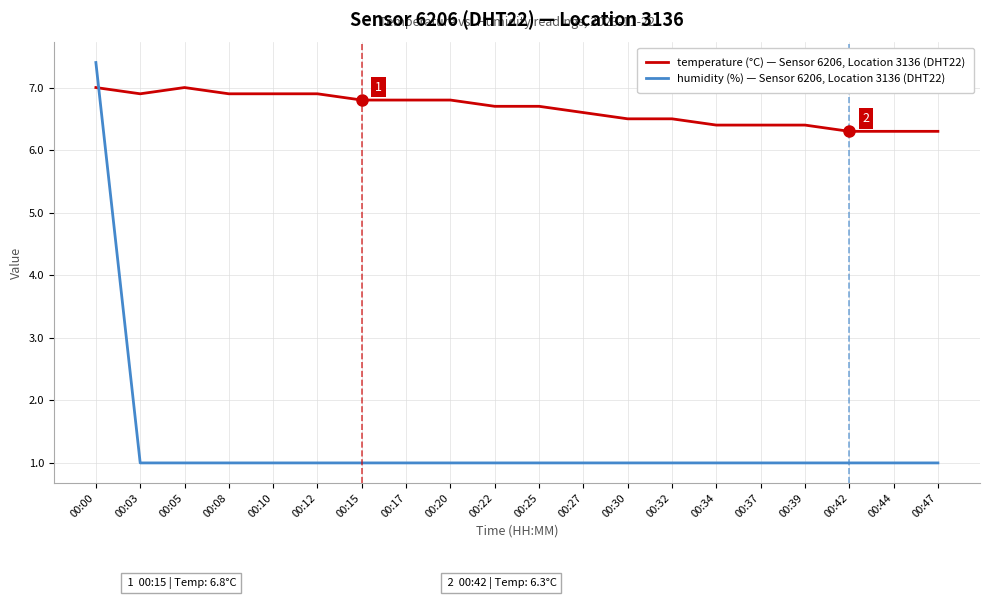

Which category has the highest value in the humidity (%) — Sensor 6206, Location 3136 (DHT22) series?

00:00